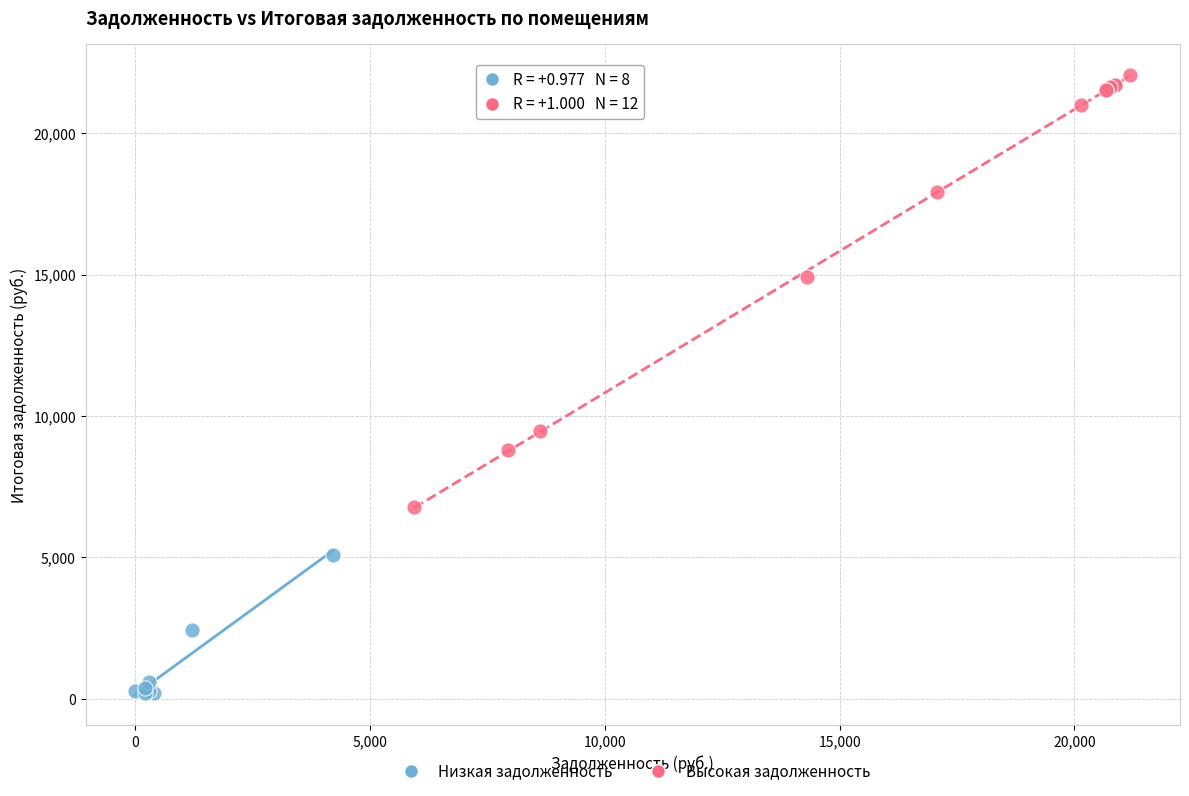

Which series has the widest spread of Y values?

Высокая задолженность